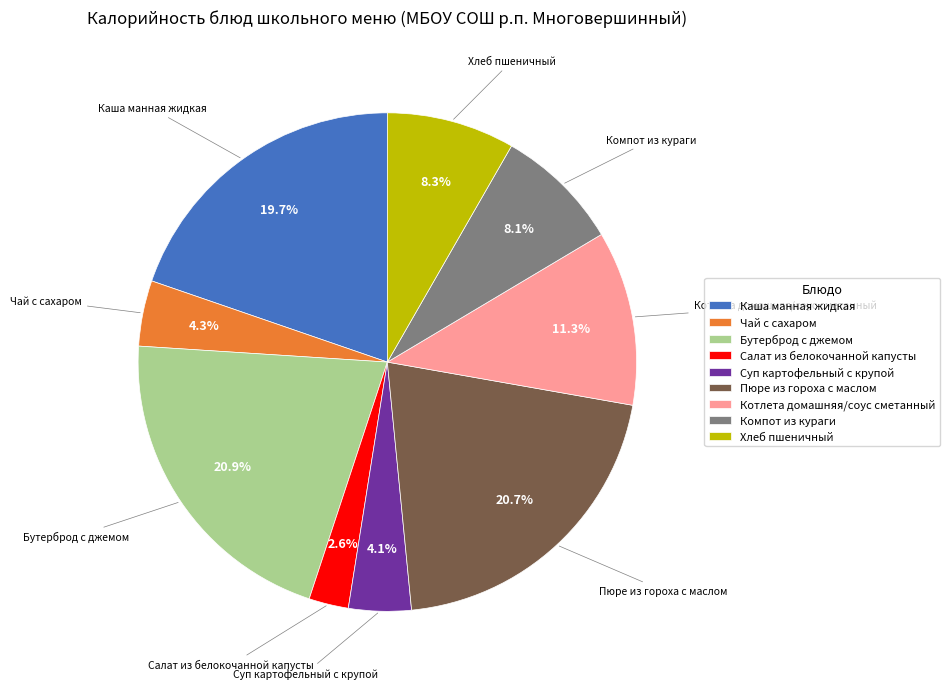

Is there a majority slice in this chart?

No